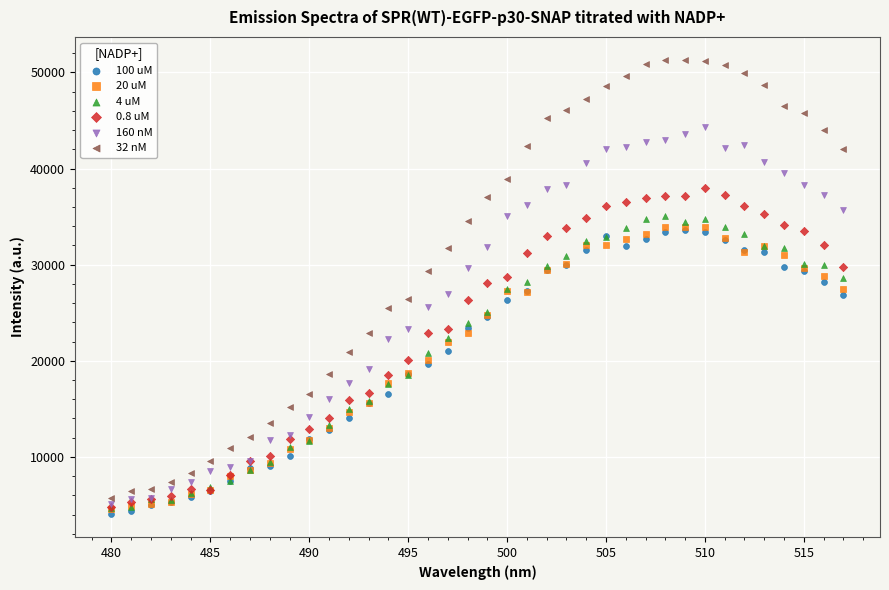

What are all the series names shown in the legend?

100 uM, 20 uM, 4 uM, 0.8 uM, 160 nM, 32 nM